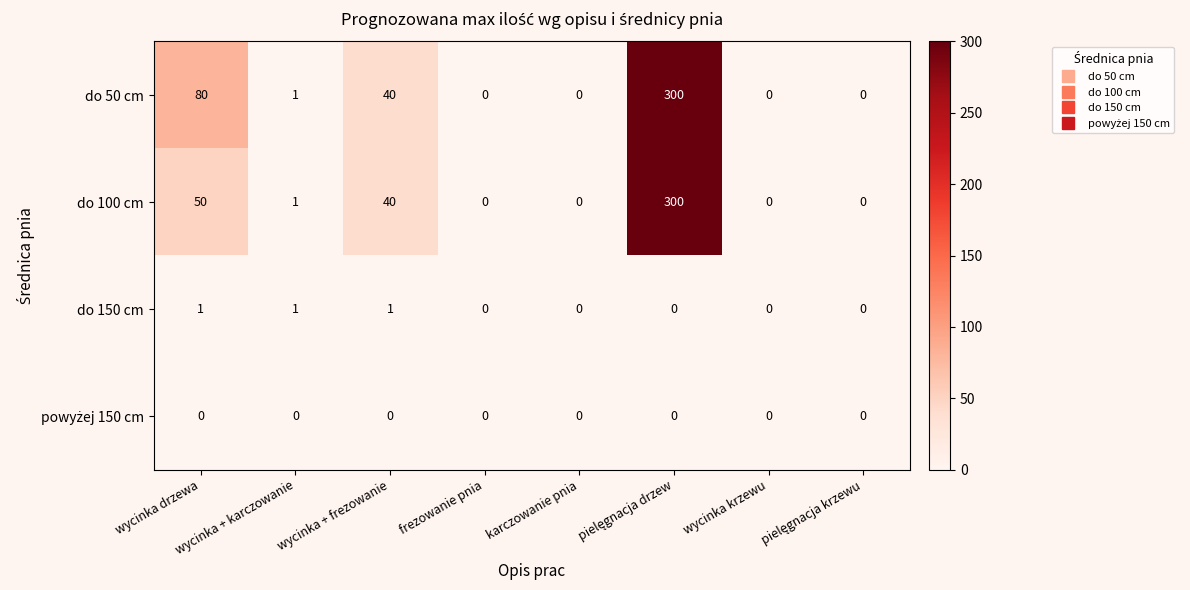

Is it true that do 100 cm equals 155 at karczowanie pnia?

False